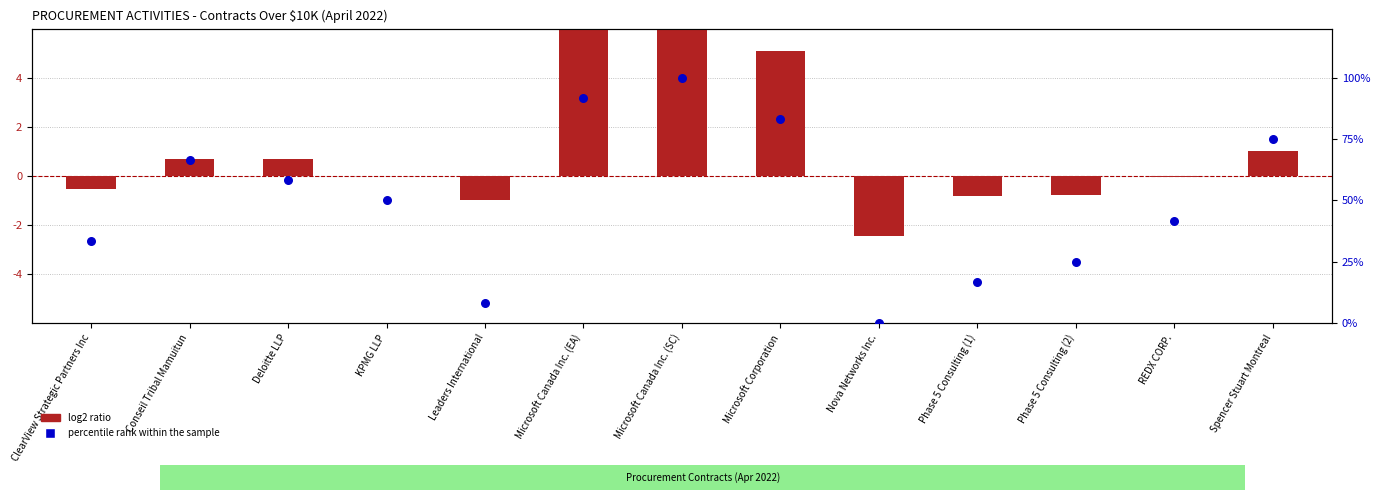

Which series has the widest spread of Y values?

percentile rank within the sample